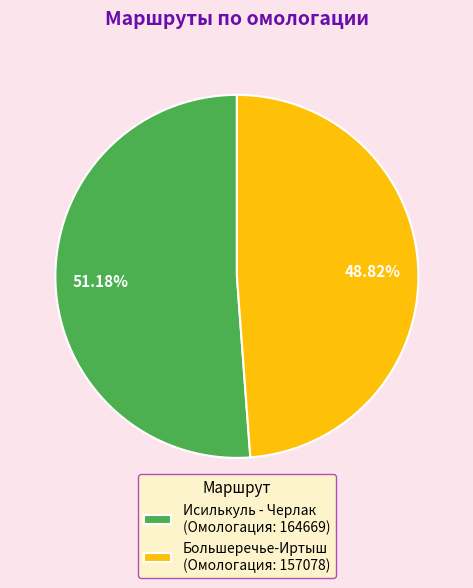

True or false: Исилькуль - Черлак accounts for 51% of the total.

True